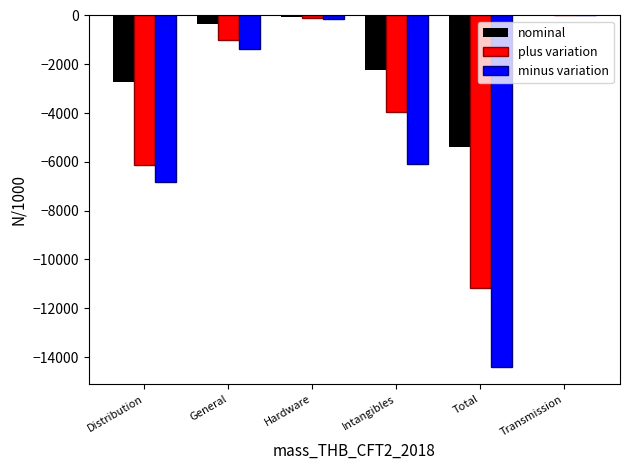

Which series changed the most between Hardware and Intangibles?

minus variation